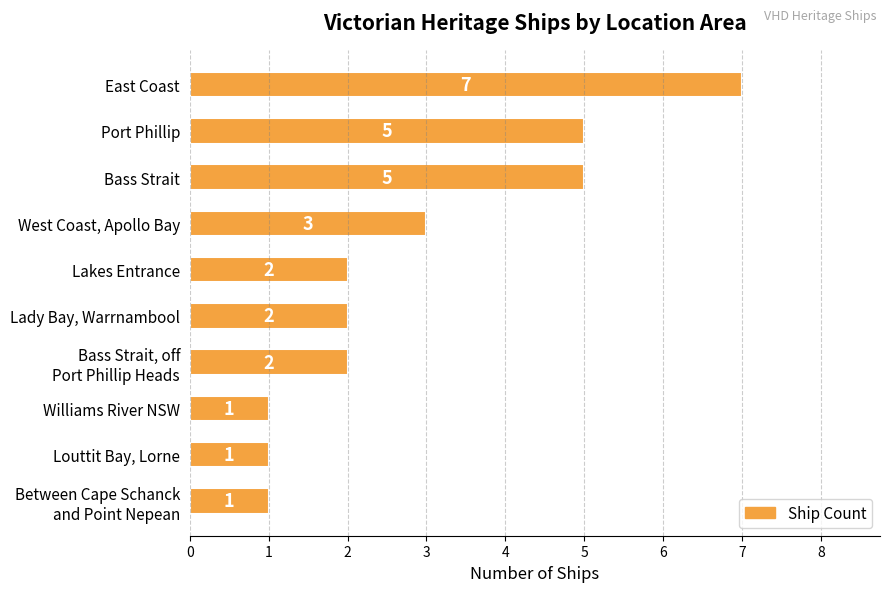

What is the difference between the maximum and minimum values?

6